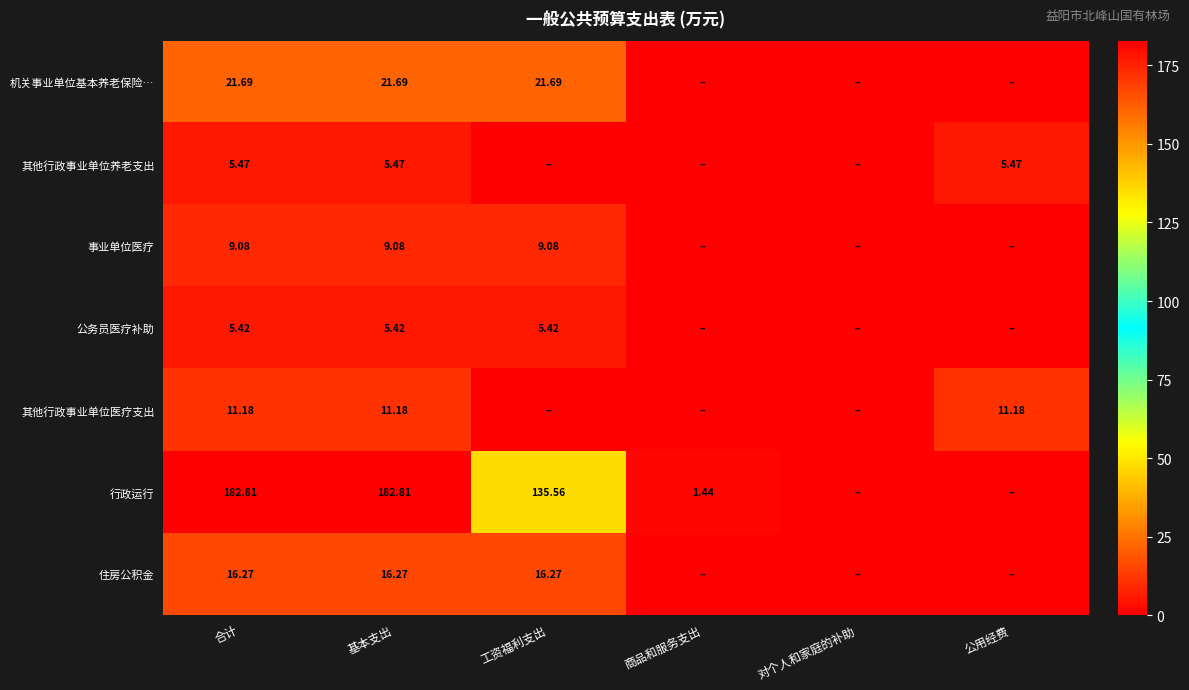

How many values in the 公务员医疗补助 series exceed 5?

3